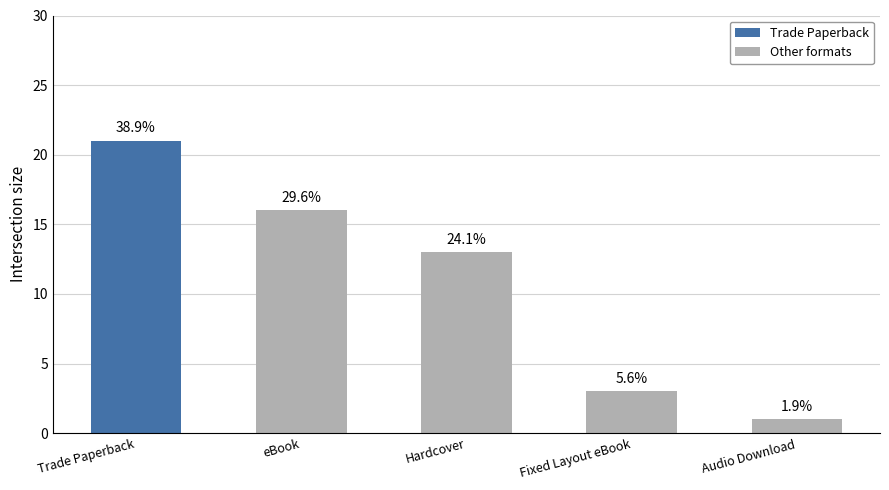

Count the values in the range 3 to 16.

3